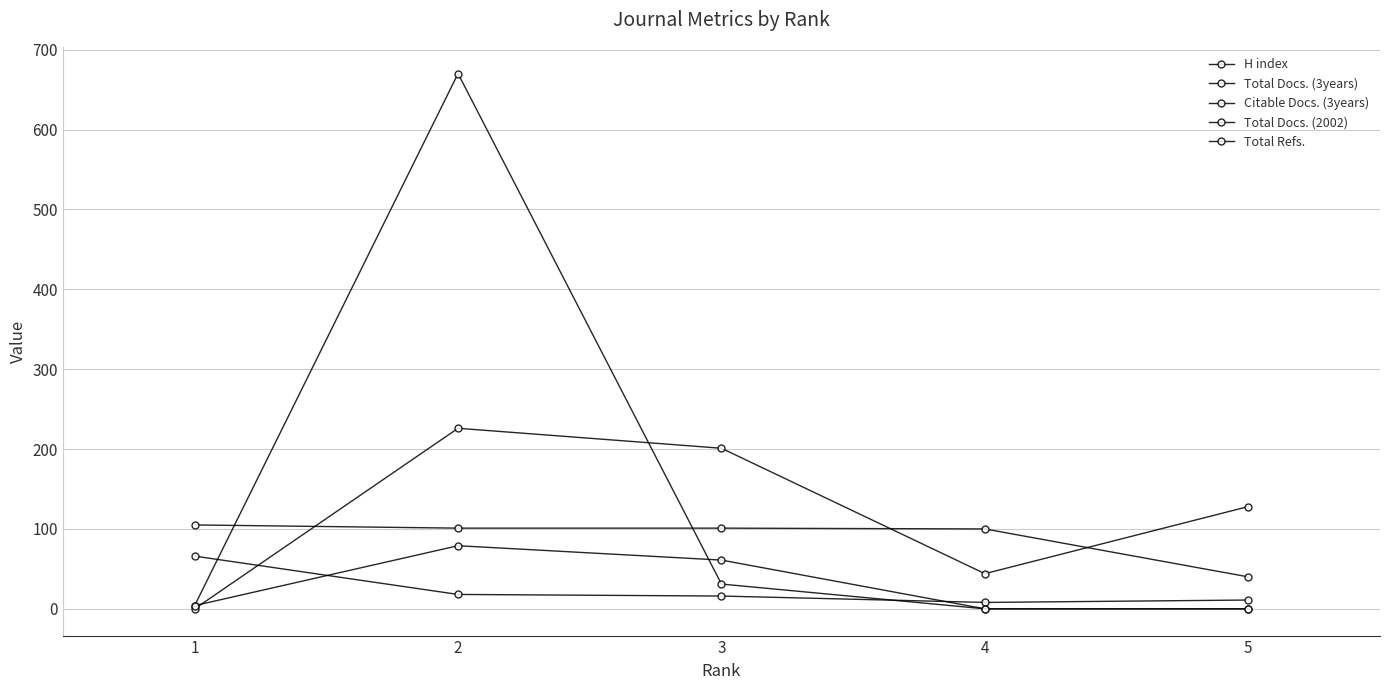

Count the number of categories in the chart.

5